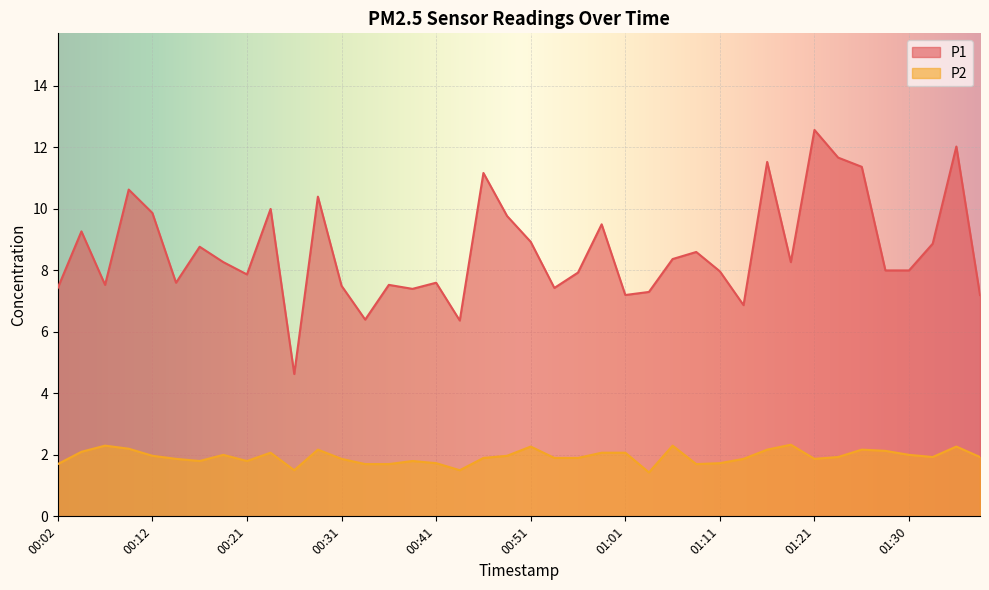

Is the value of P2 at 01:13 greater than the value of P1 at 00:02?

No